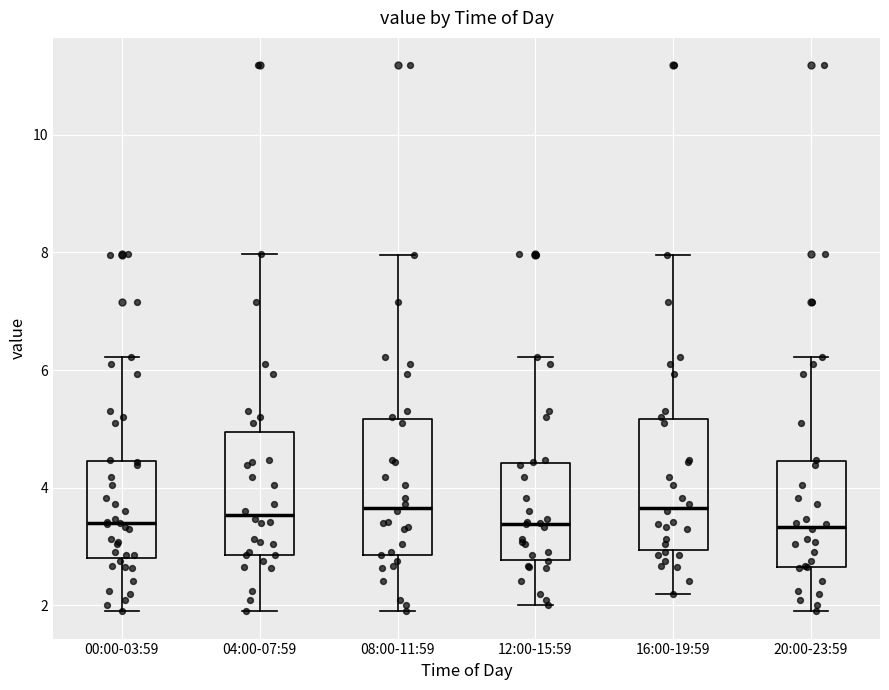

Reading left to right, transcribe this box plot: for each box, give where its median line is, the range the box spans, and where its two whiskers end, as read against the y-axis. The values are not printed on the chart, so give them approximately, as read against the axis.

00:00-03:59: median 3.4, box 2.8 to 4.4, whiskers 2.0 to 6.2
04:00-07:59: median 3.6, box 2.8 to 5.0, whiskers 2.0 to 8.0
08:00-11:59: median 3.6, box 2.8 to 5.2, whiskers 2.0 to 8.0
12:00-15:59: median 3.4, box 2.8 to 4.4, whiskers 2.0 to 6.2
16:00-19:59: median 3.6, box 3.0 to 5.2, whiskers 2.2 to 8.0
20:00-23:59: median 3.4, box 2.6 to 4.4, whiskers 2.0 to 6.2